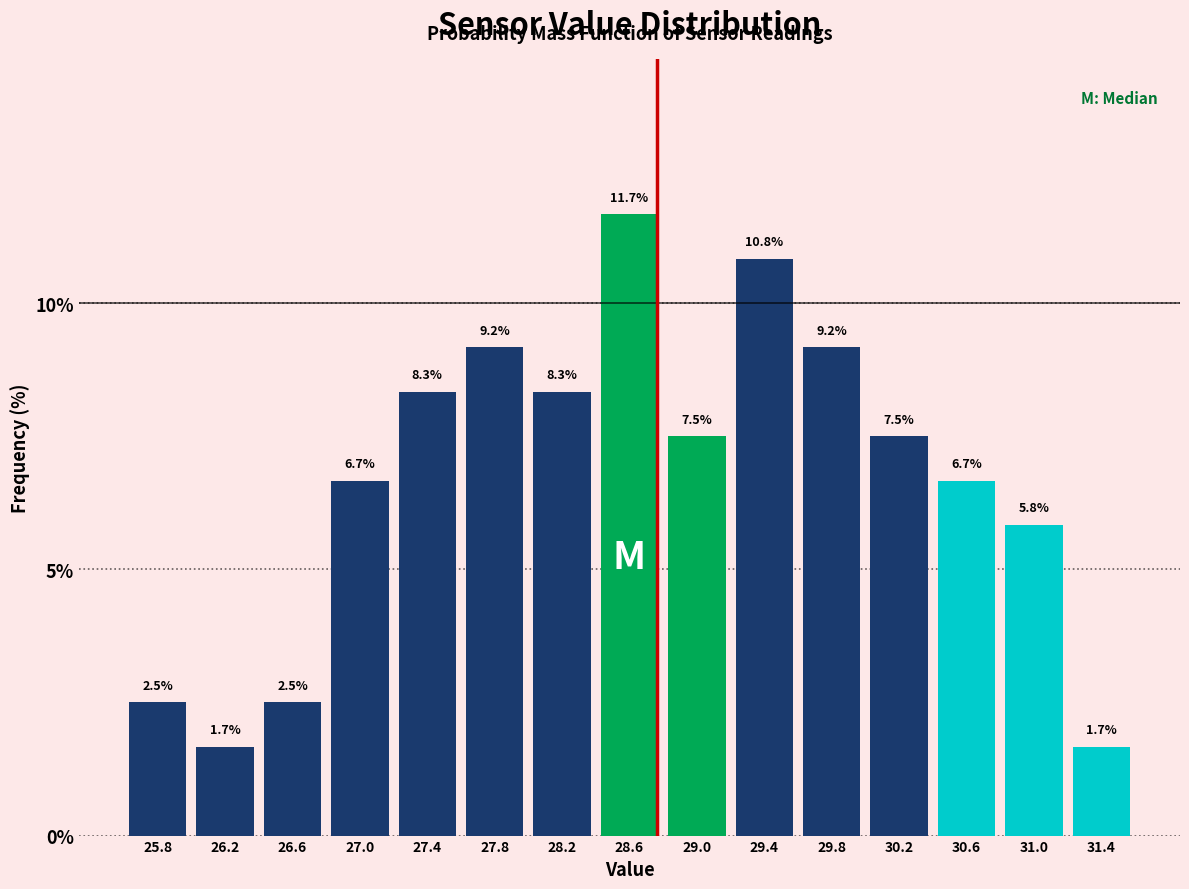

Reading left to right, list every bar in this chart as the range it spans on the x-axis followed by its height. The bar edges are not printed on the chart, so give them approximately, as read against the axis.

25.60 to 26.00: 2.5
26.00 to 26.40: 1.7
26.40 to 26.85: 2.5
26.85 to 27.25: 6.7
27.25 to 27.65: 8.3
27.65 to 28.05: 9.2
28.05 to 28.45: 8.3
28.45 to 28.85: 11.7
28.85 to 29.25: 7.5
29.25 to 29.65: 10.8
29.65 to 30.05: 9.2
30.05 to 30.45: 7.5
30.45 to 30.85: 6.7
30.85 to 31.25: 5.8
31.25 to 31.65: 1.7